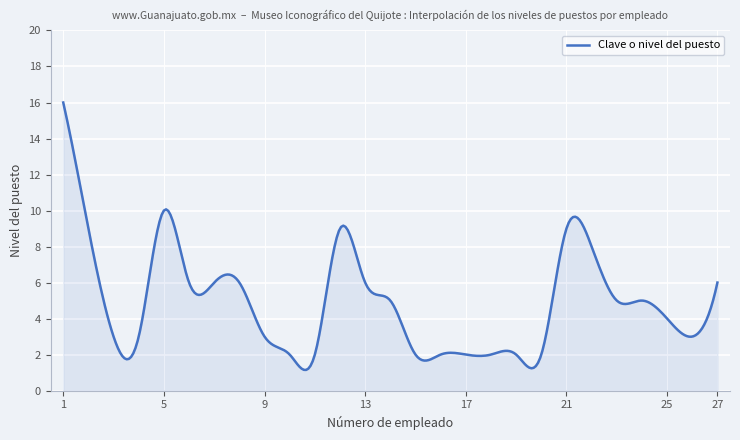

What is the difference between the maximum and minimum values?

14.9